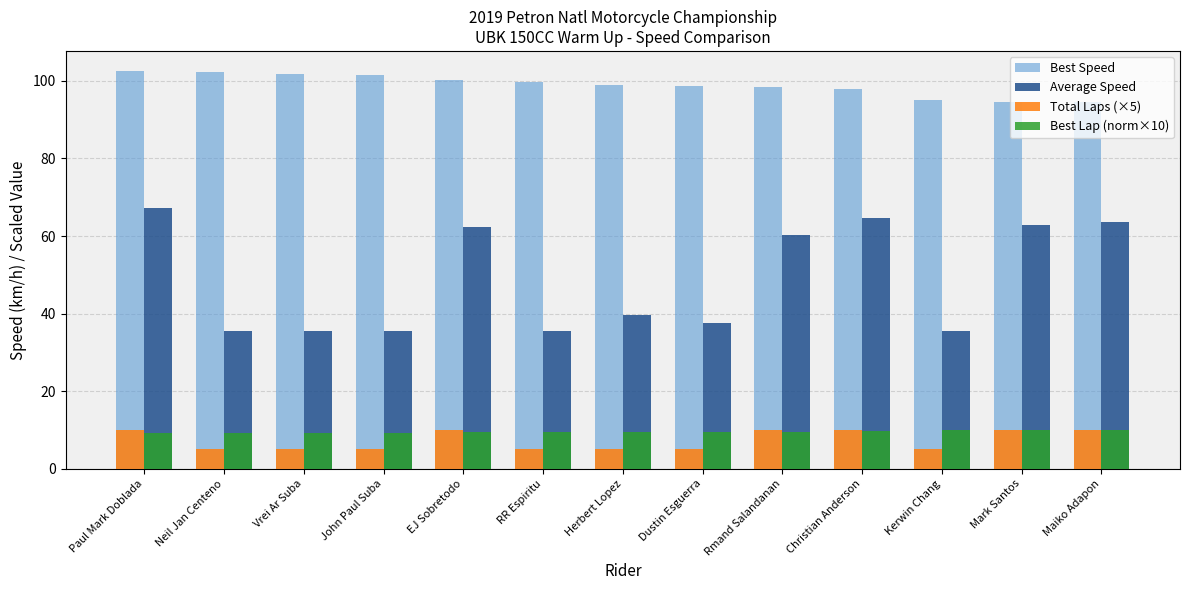

Is the value of Best Lap (norm×10) at RR Espiritu greater than the value of Total Laps (×5) at Vrei Ar Suba?

Yes